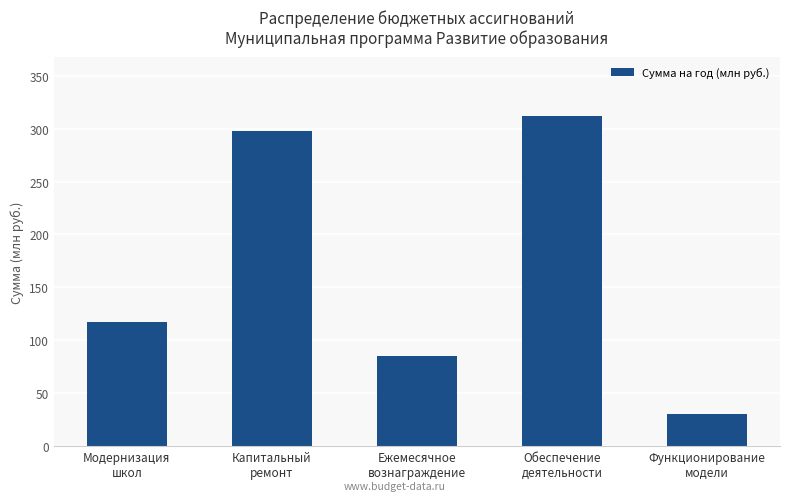

List the labels in order of value, largest first.

Обеспечение
деятельности, Капитальный
ремонт, Модернизация
школ, Ежемесячное
вознаграждение, Функционирование
модели